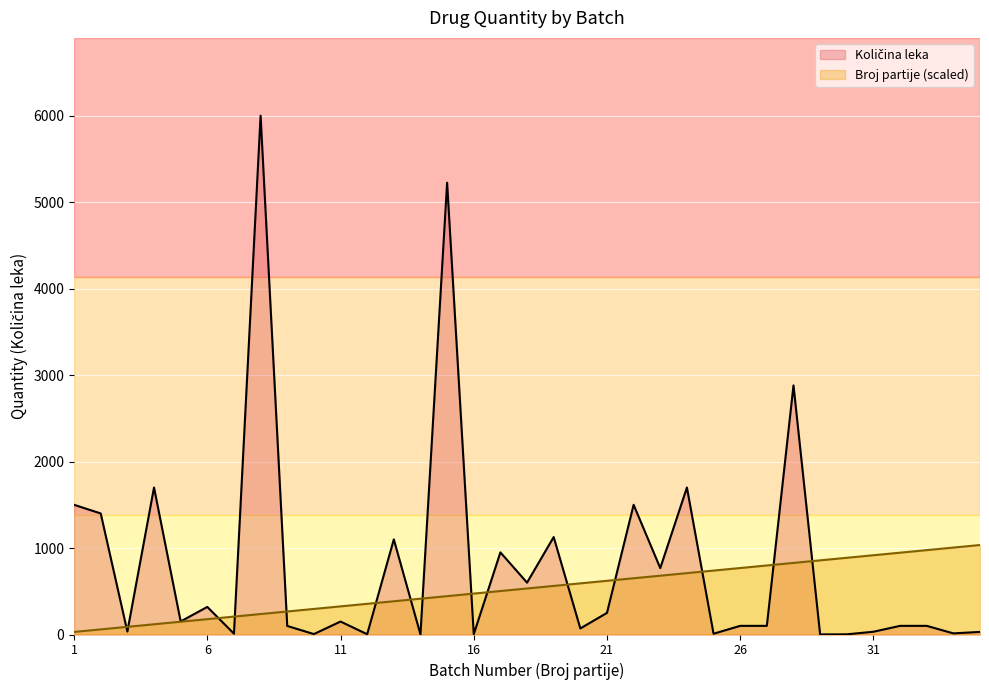

What is the greatest value displayed?

6000.0